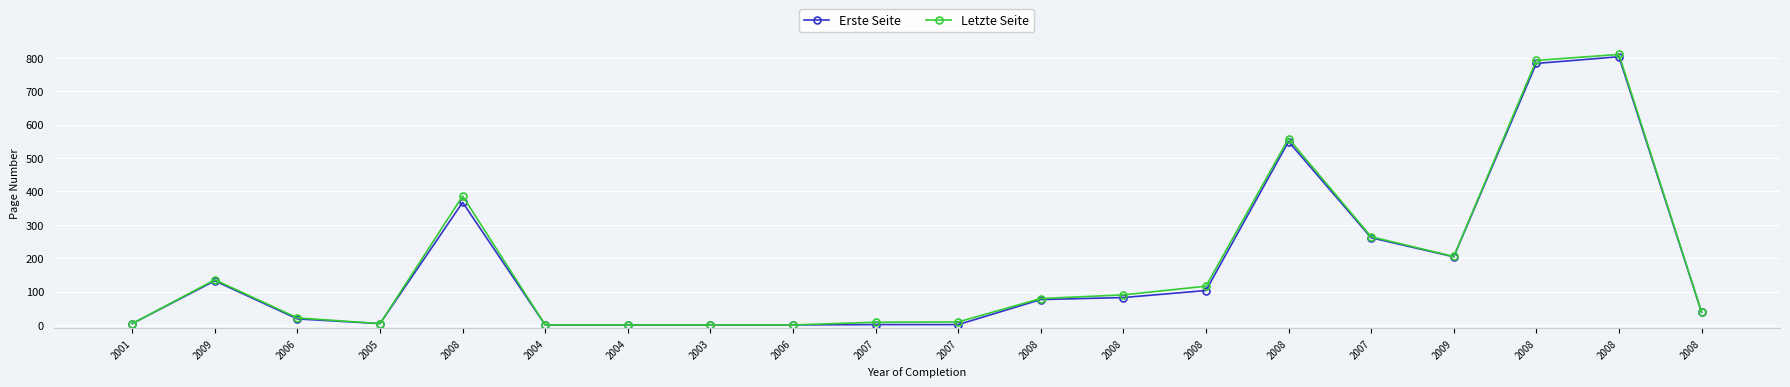

Is it true that Erste Seite equals 113 at 2008?

False